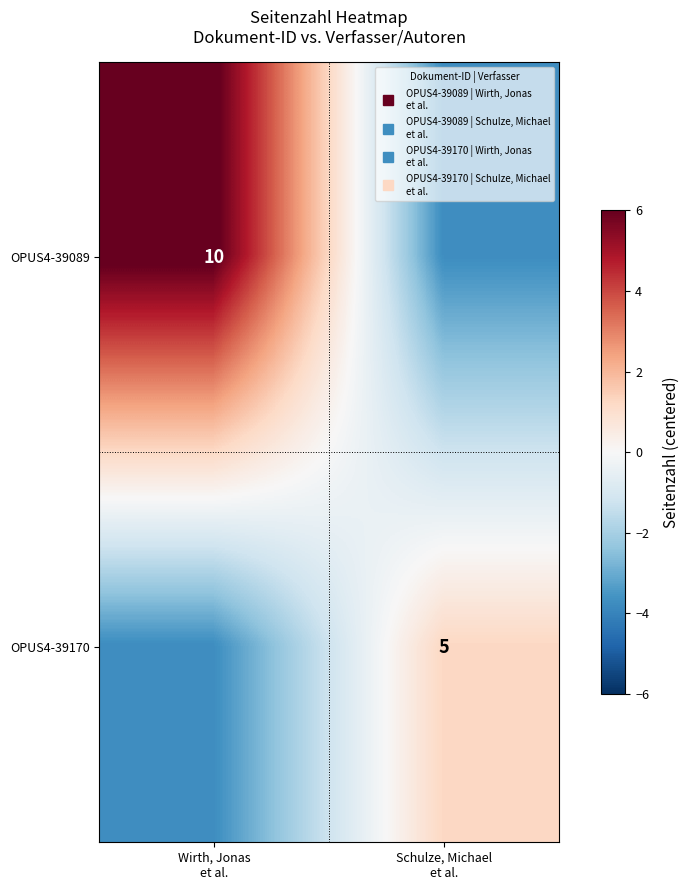

What is the spread (max minus min) of values at Schulze, Michael
et al.?

5.0